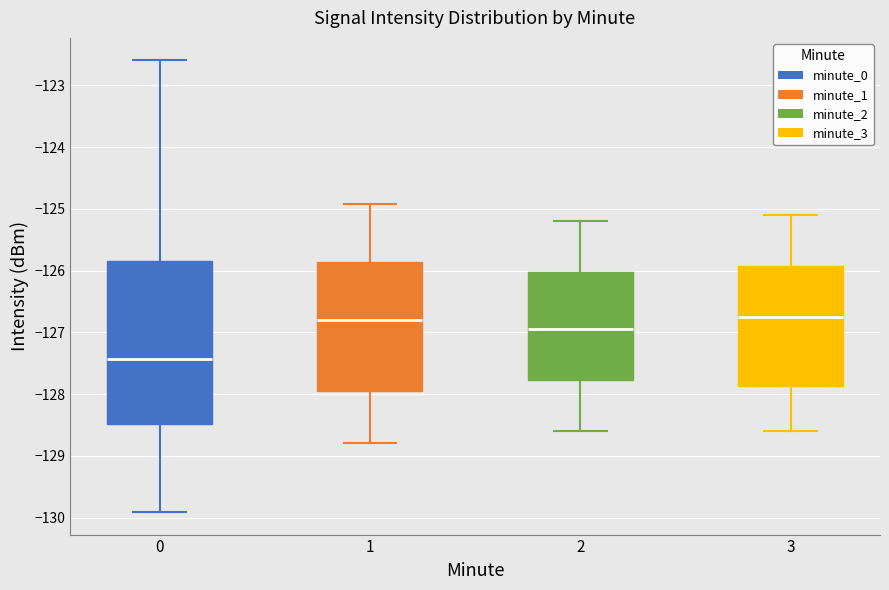

Where does the upper whisker of the box at x = 1 end on the y-axis? The values are not printed on the chart, so give them approximately, as read against the axis.

-124.9